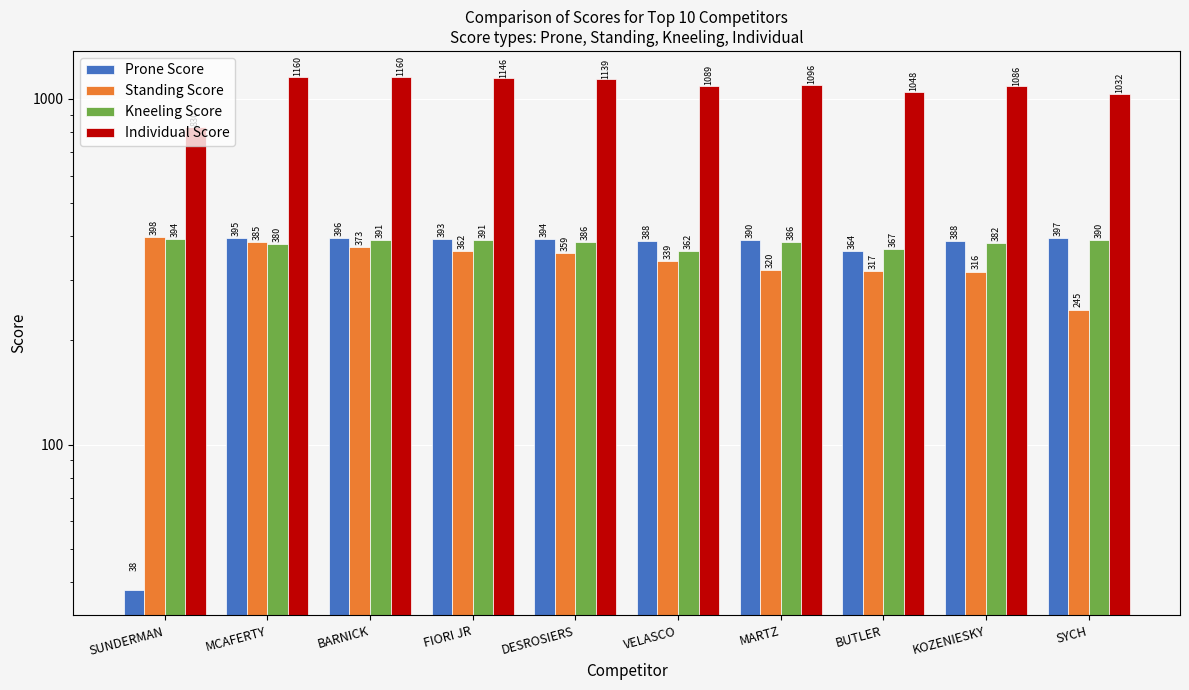

What is the difference between the second highest and minimum values in the Kneeling Score series?

29